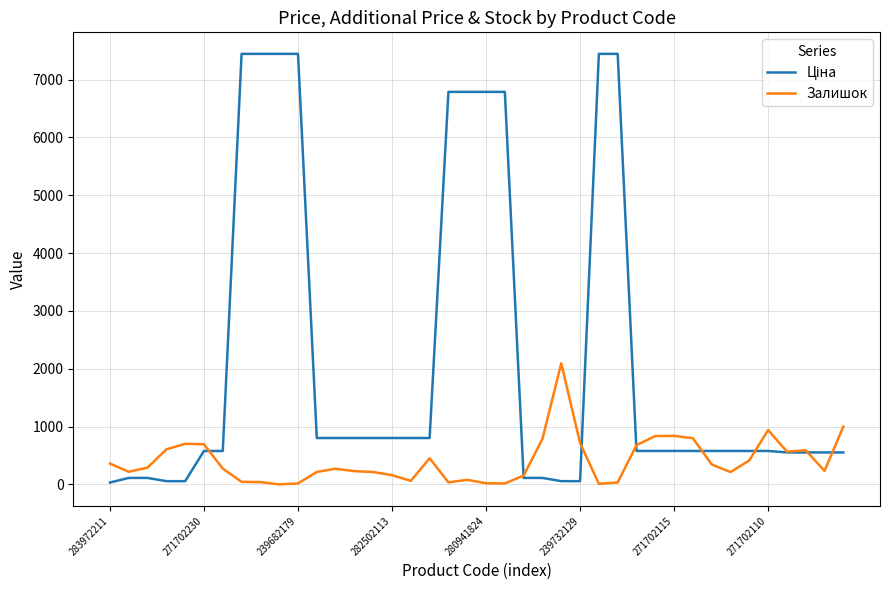

What is the greatest value displayed?

7444.6